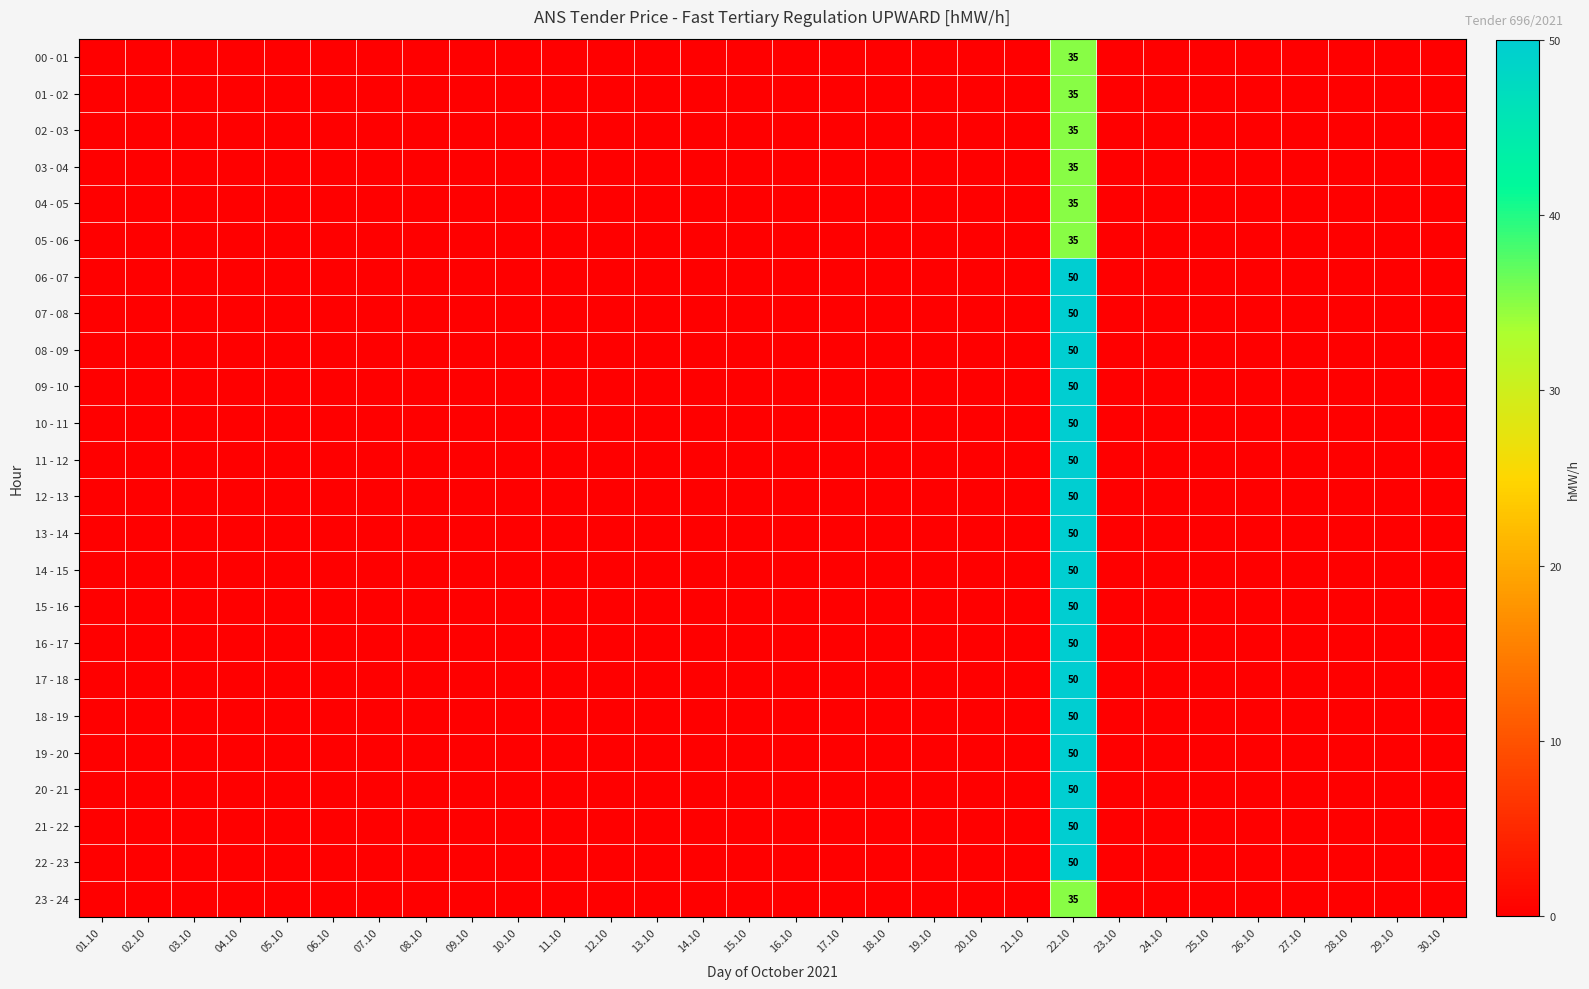

Is it true that 00 - 01 equals 0 at 29.10?

True